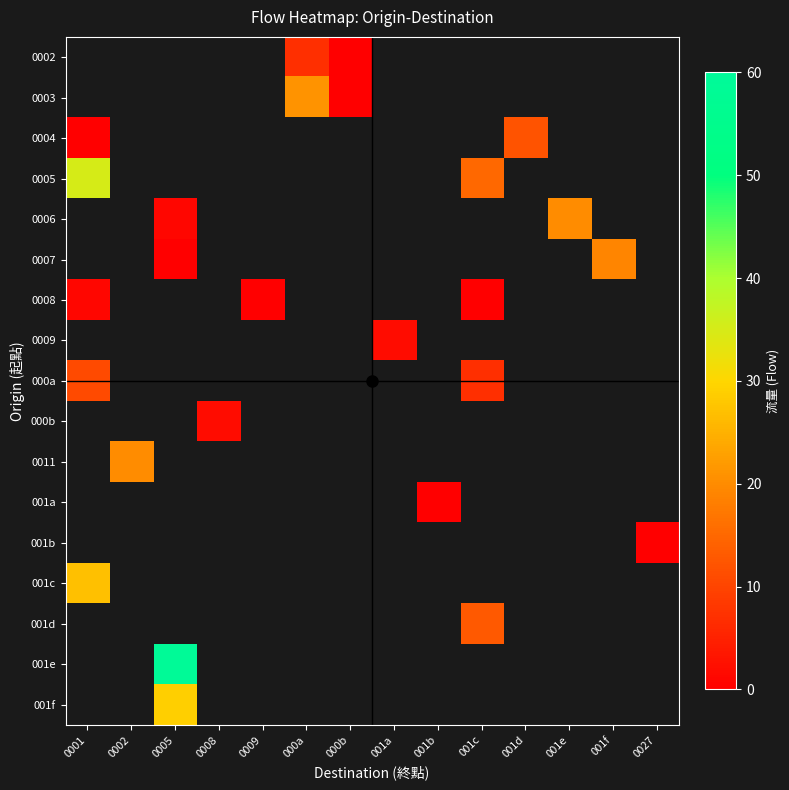

Which series has the widest spread of values?

0005